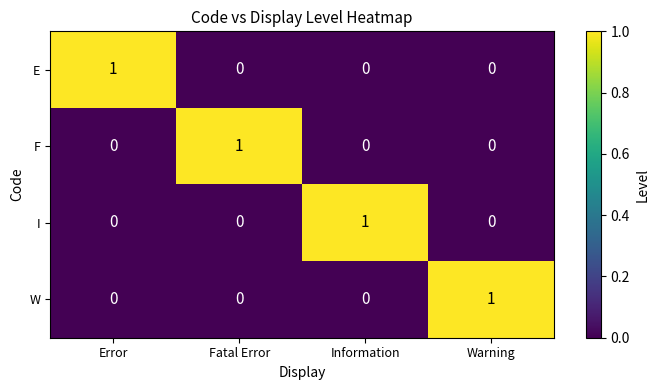

Reading left to right, list all the values displayed in this chart.

E: 1	0	0	0
F: 0	1	0	0
I: 0	0	1	0
W: 0	0	0	1